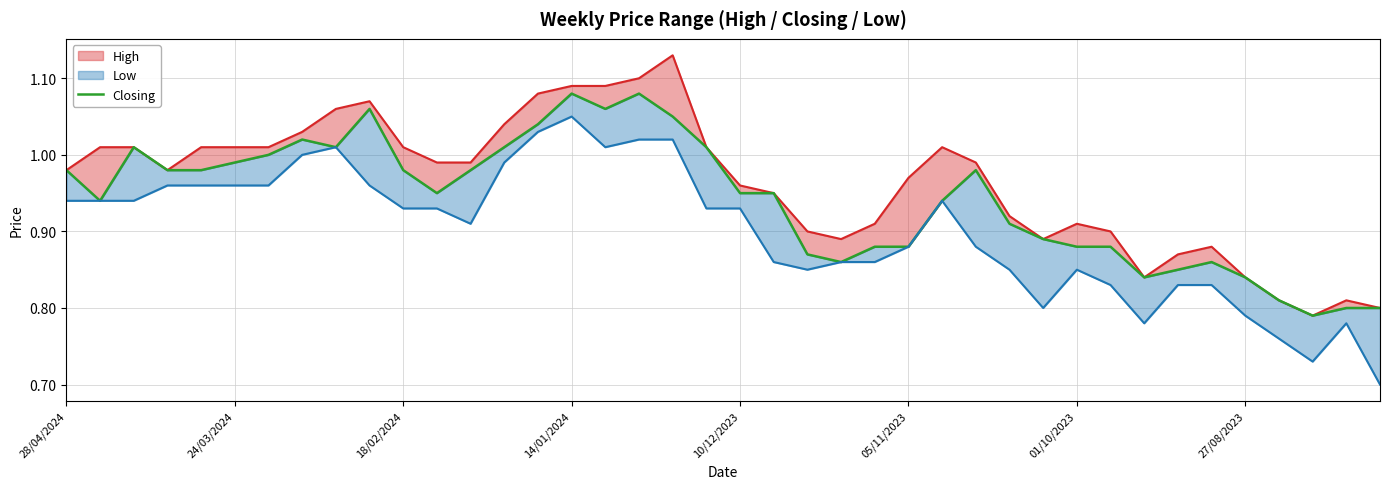

At which category is the sum across all series the highest?

14/01/2024